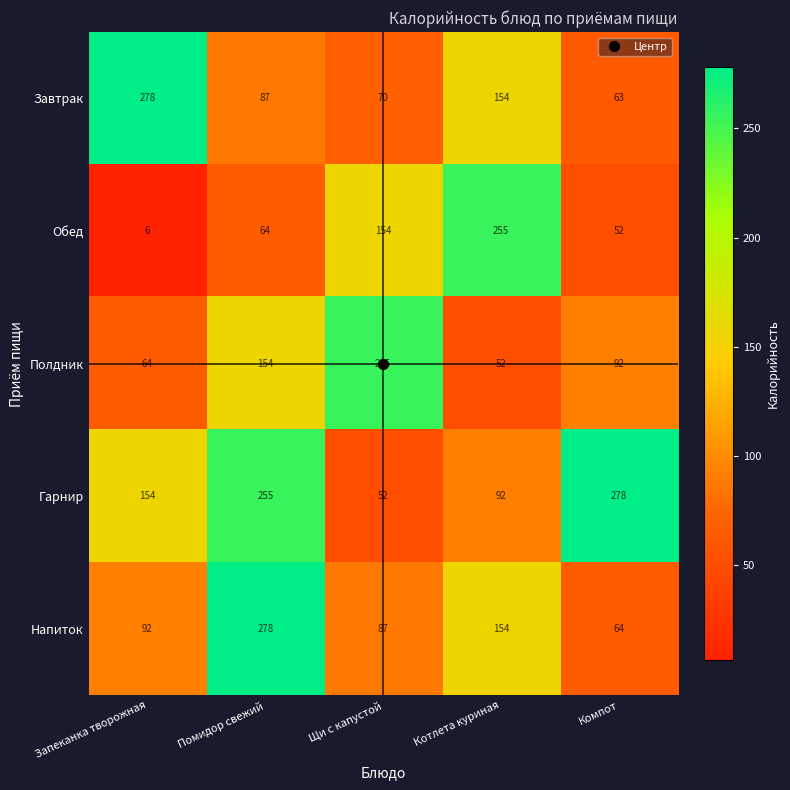

How many data points does each series have?

5